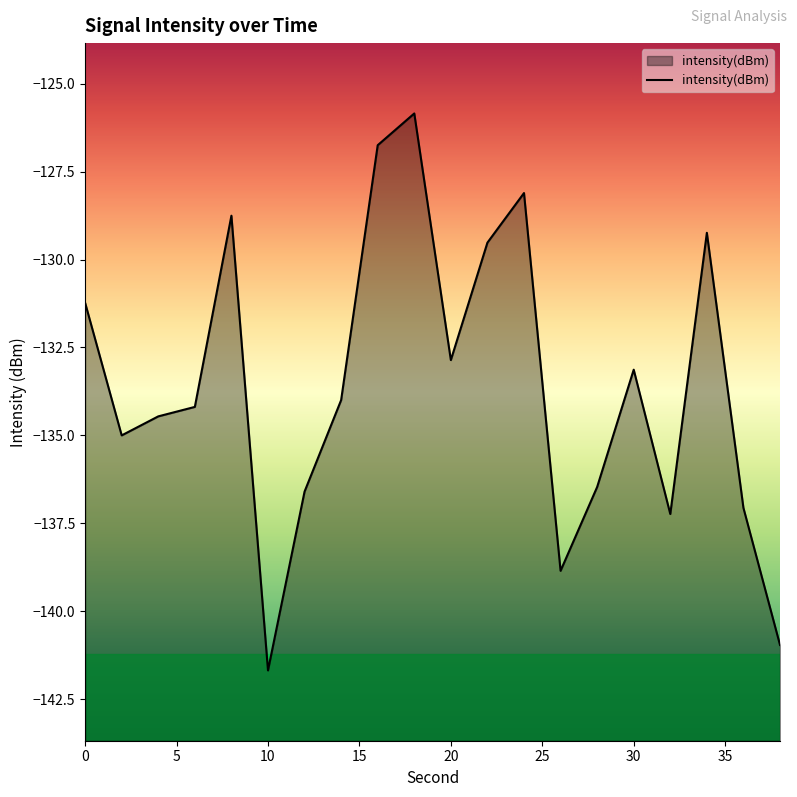

Does the chart display data point markers on the line(s)?

No